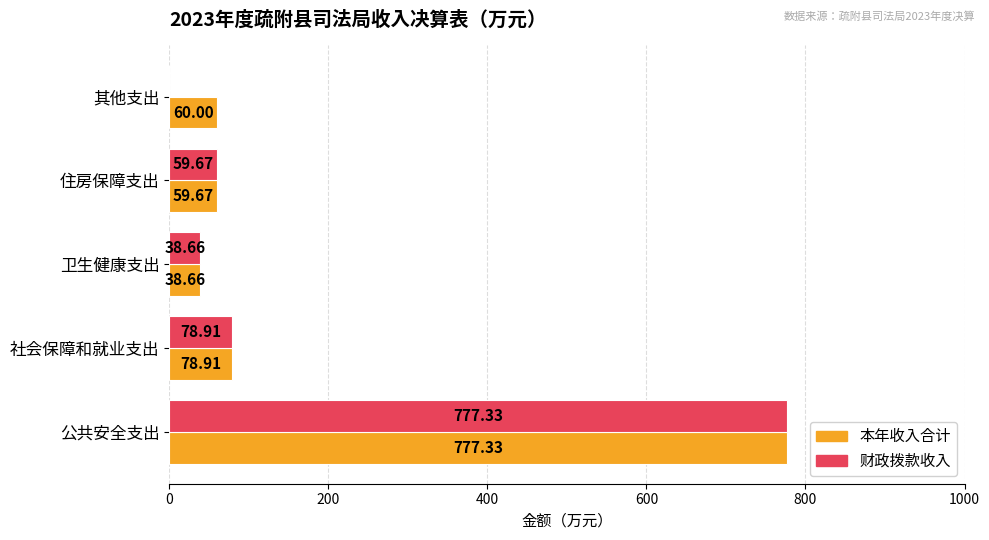

Which series has the largest total across all categories?

本年收入合计